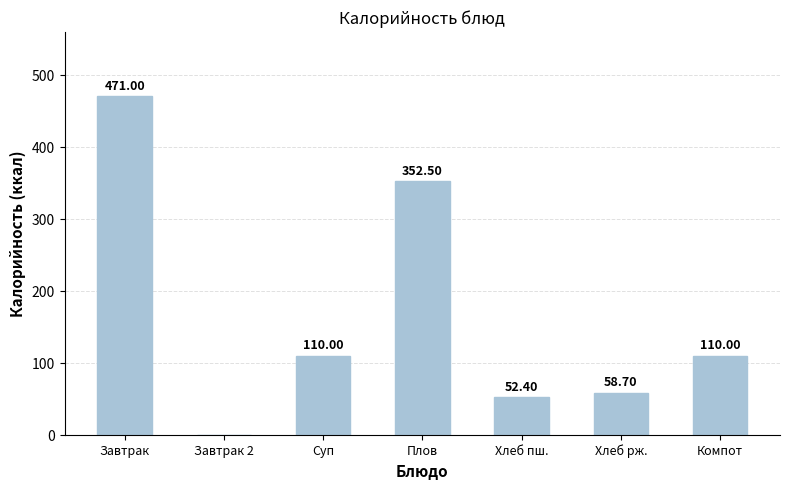

How many categories are shown in the chart?

7